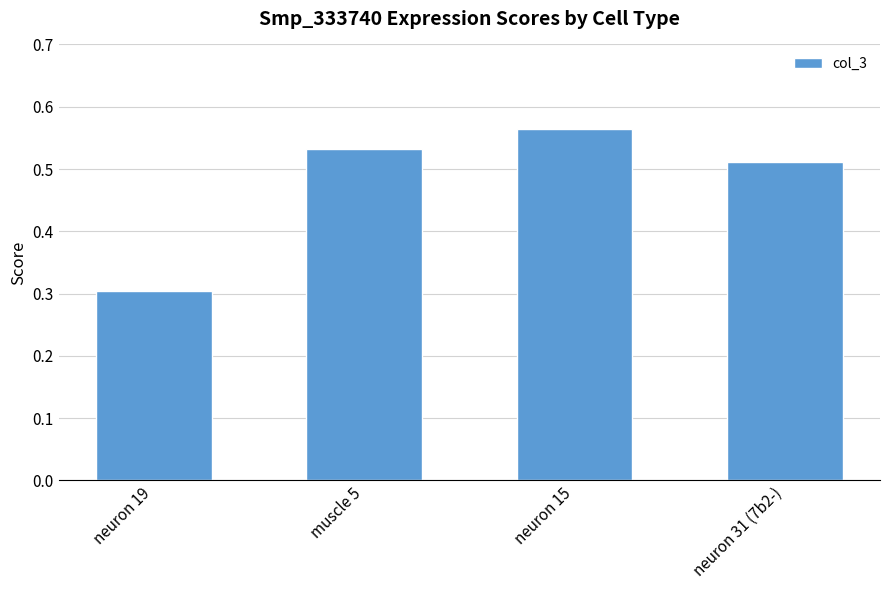

The chart shows a value of 0.3 at neuron 31 (7b2-). True or false?

False